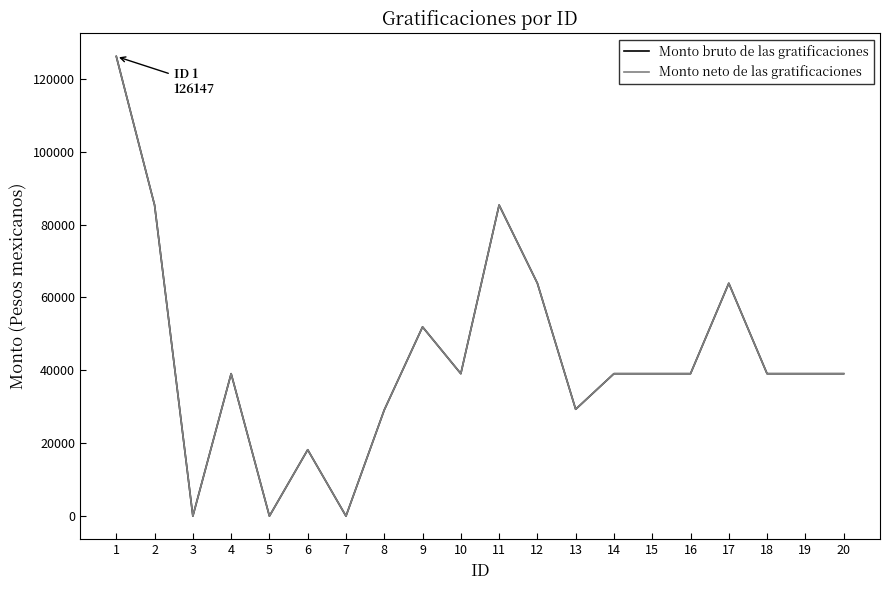

How many interior local valleys does the Monto bruto de las gratificaciones series have?

5